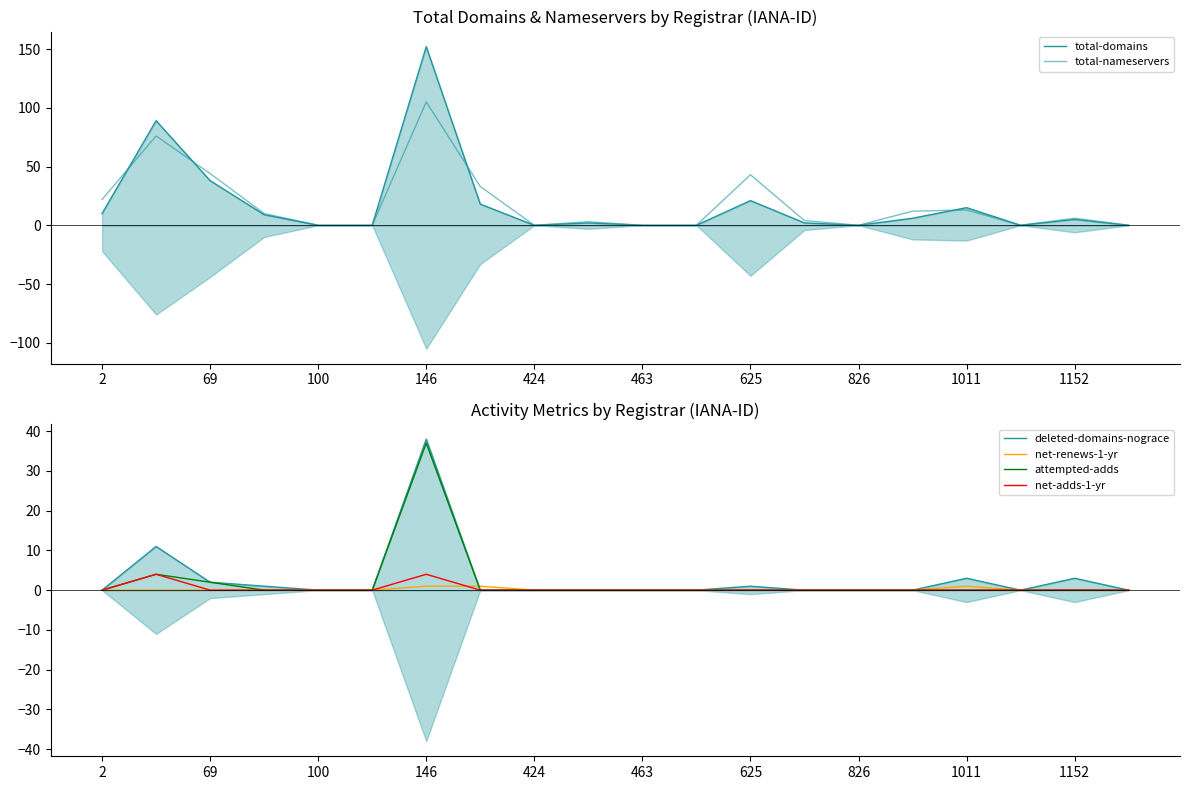

How many net-renews-1-yr values are between 0 and 1?

20